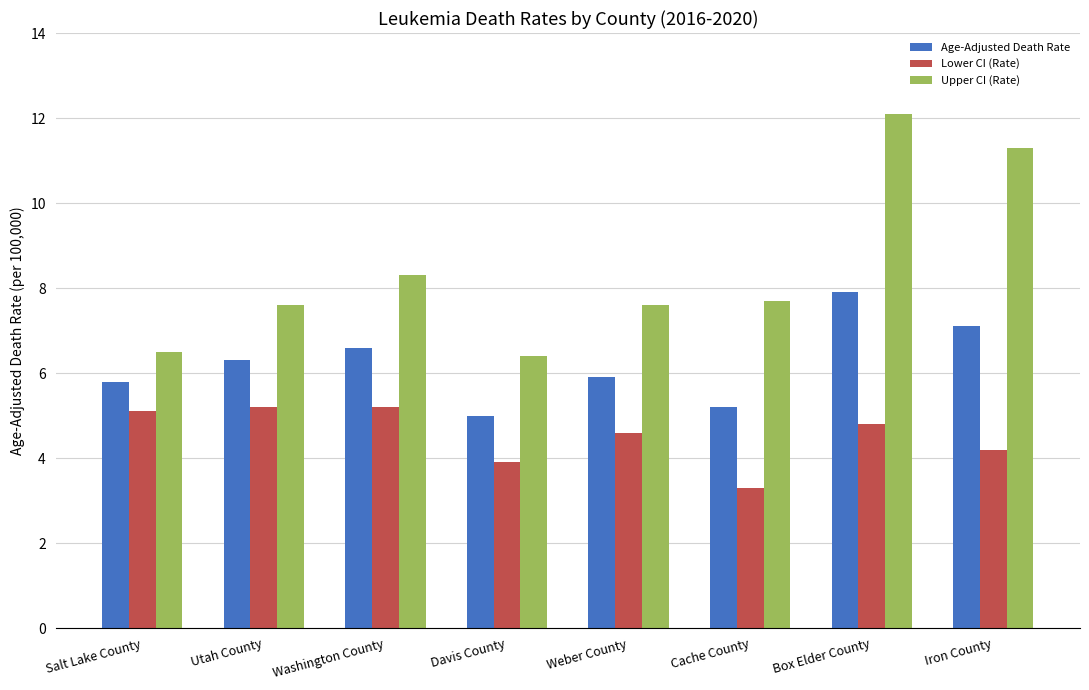

At which category is the sum across all series the highest?

Box Elder County